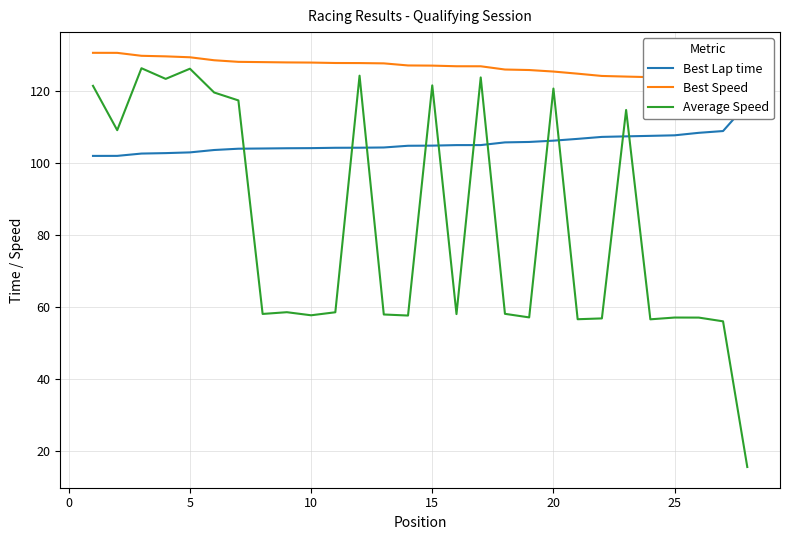

What is the value of the Best Lap time point at the 8th from the left?

104.0